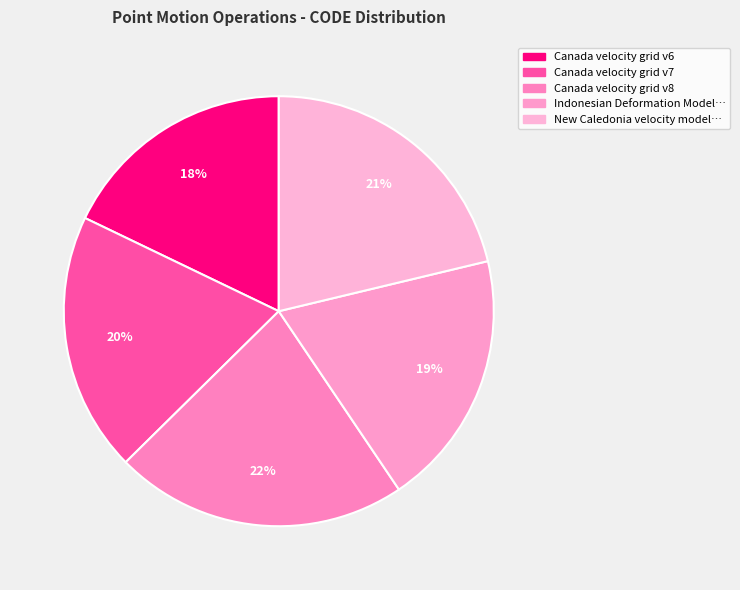

Does any single category account for the majority?

No